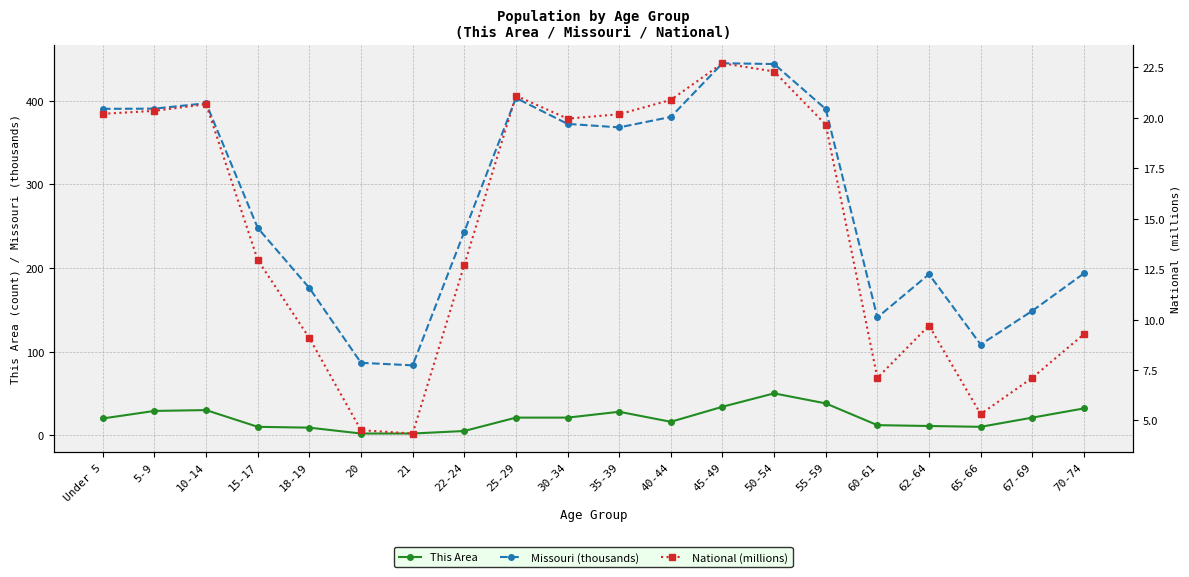

What are all the series names shown in the legend?

This Area, Missouri (thousands), National (millions)